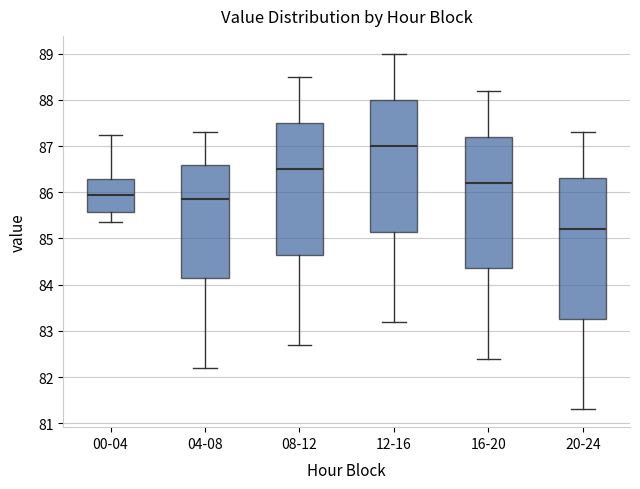

Which box has the lowest median line?

20-24